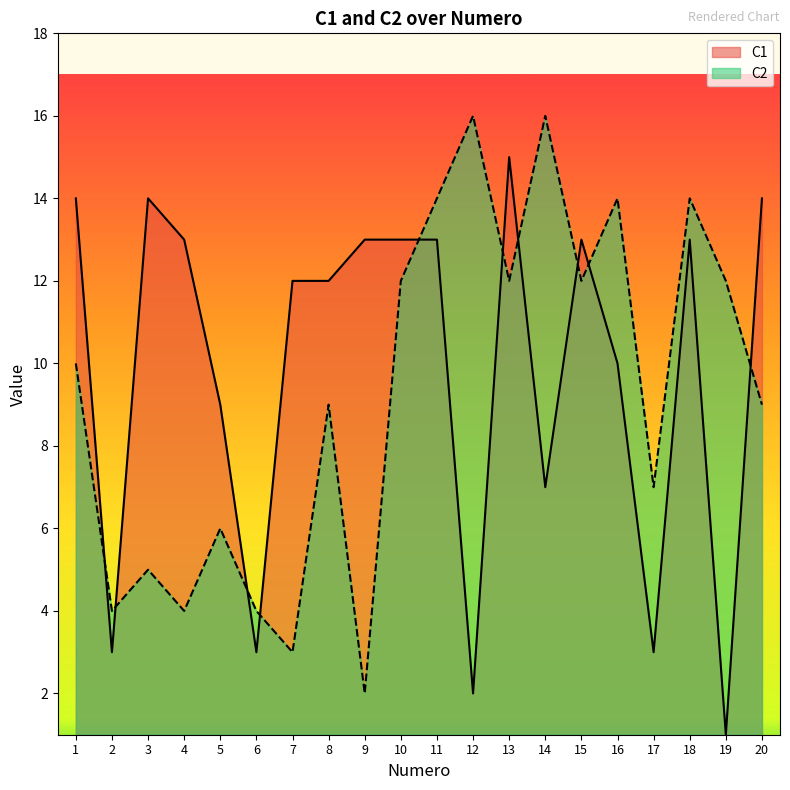

What is the value of the C1 point at the 4th from the left?

13